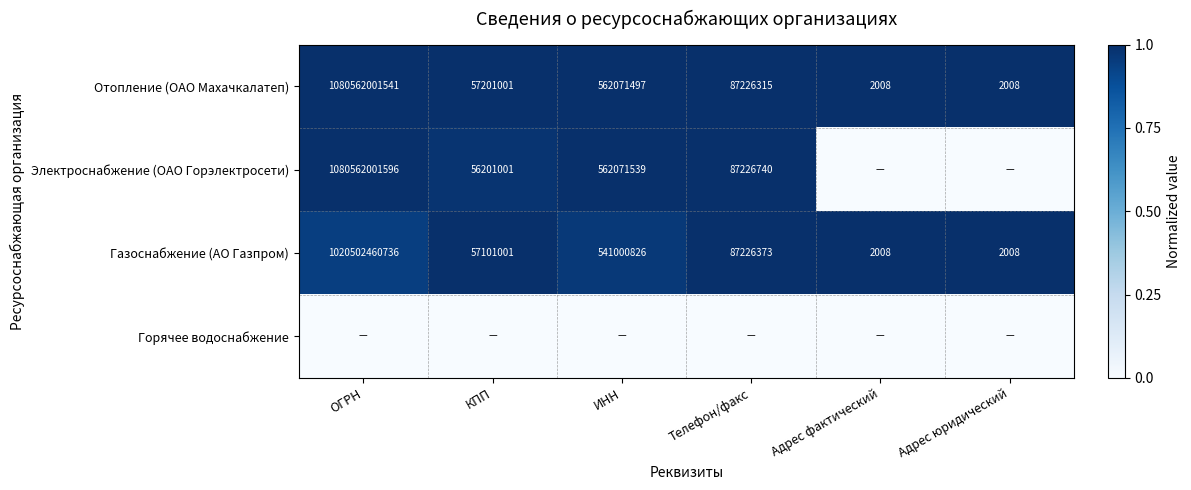

What is the maximum value for Отопление (ОАО Махачкалатеп)?

1080562001541